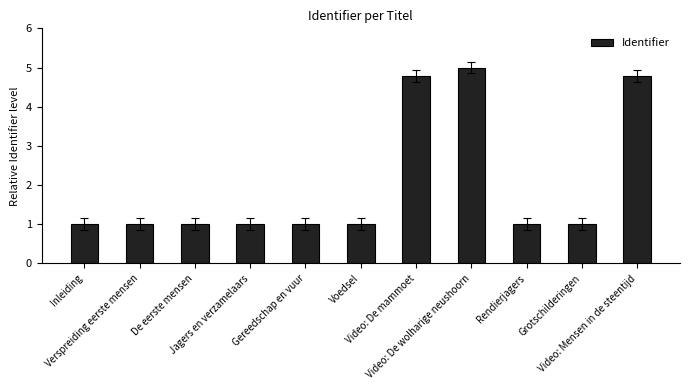

At which category does the chart reach its peak across all series?

Video: De wolharige neushoorn